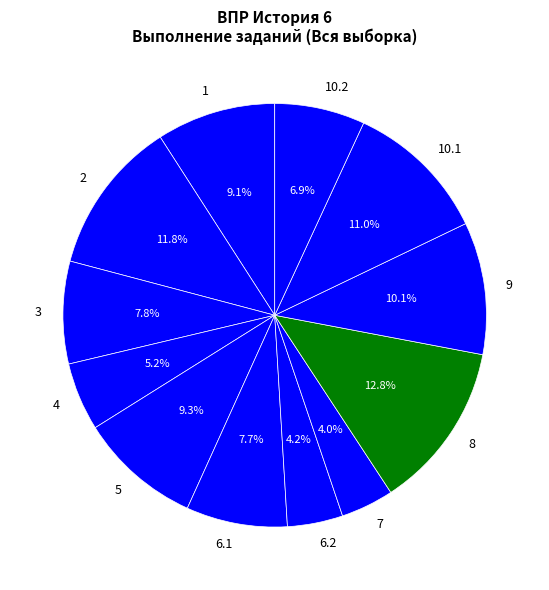

What portion of the pie excludes 10.1?

89.0%